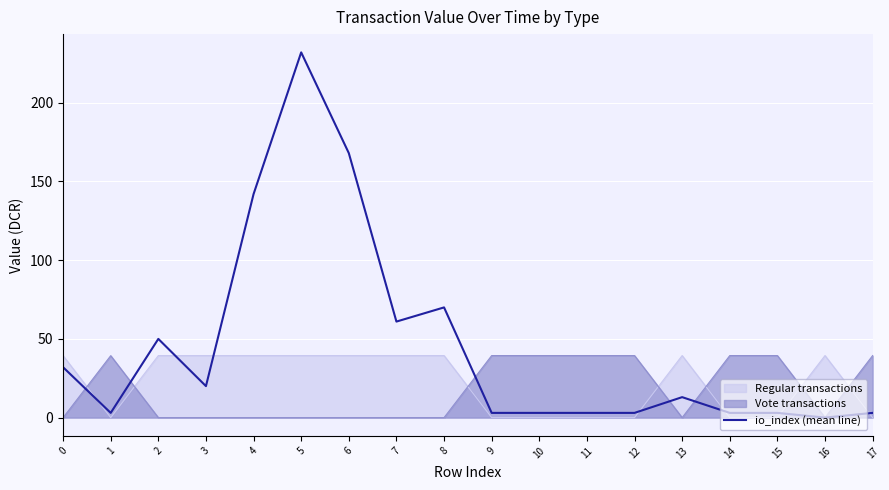

How many data points are less than 13?

9